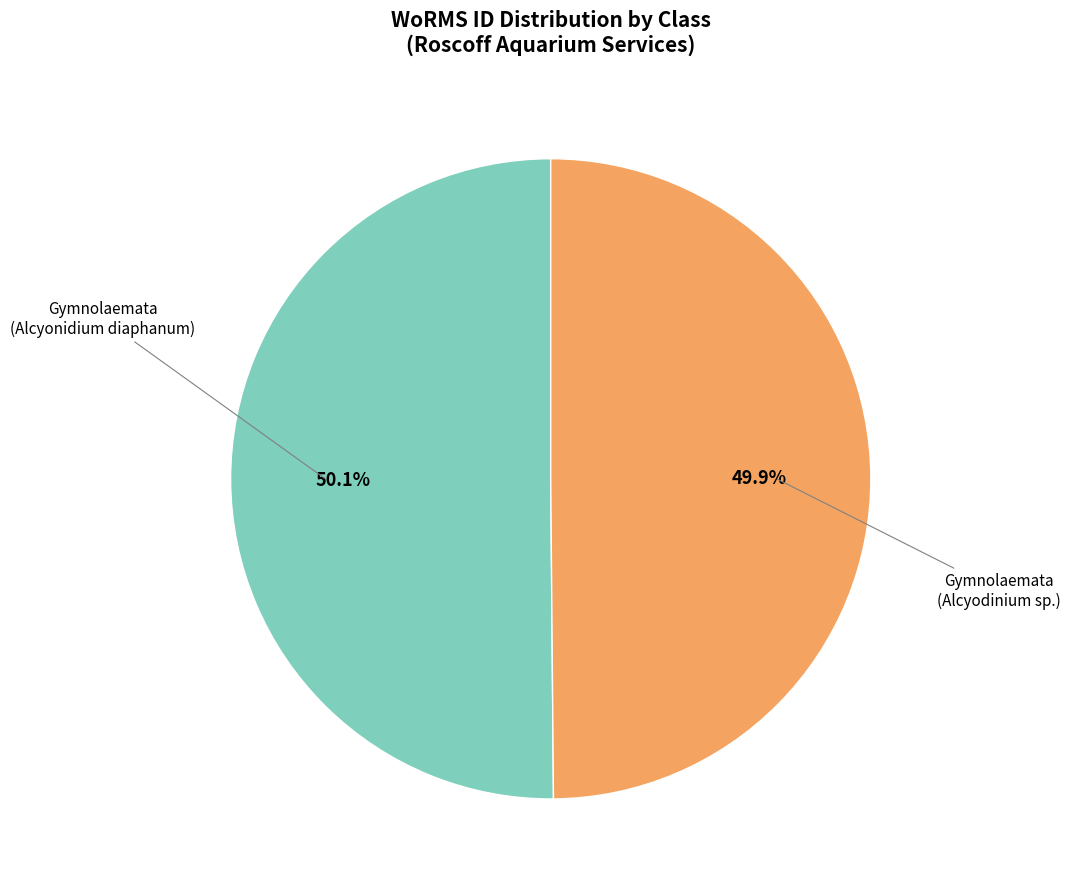

Does any single category account for the majority?

Yes